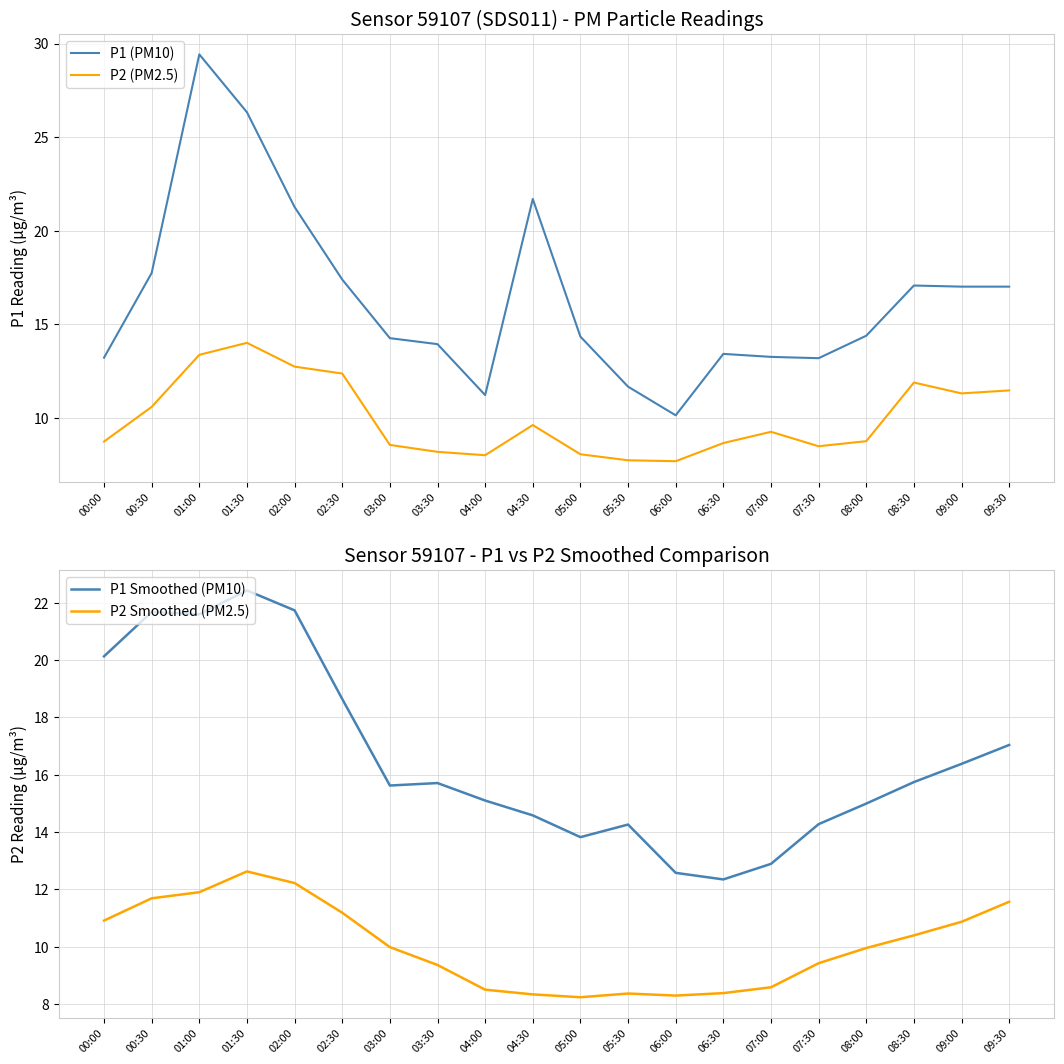

Count the number of data series in this chart.

4